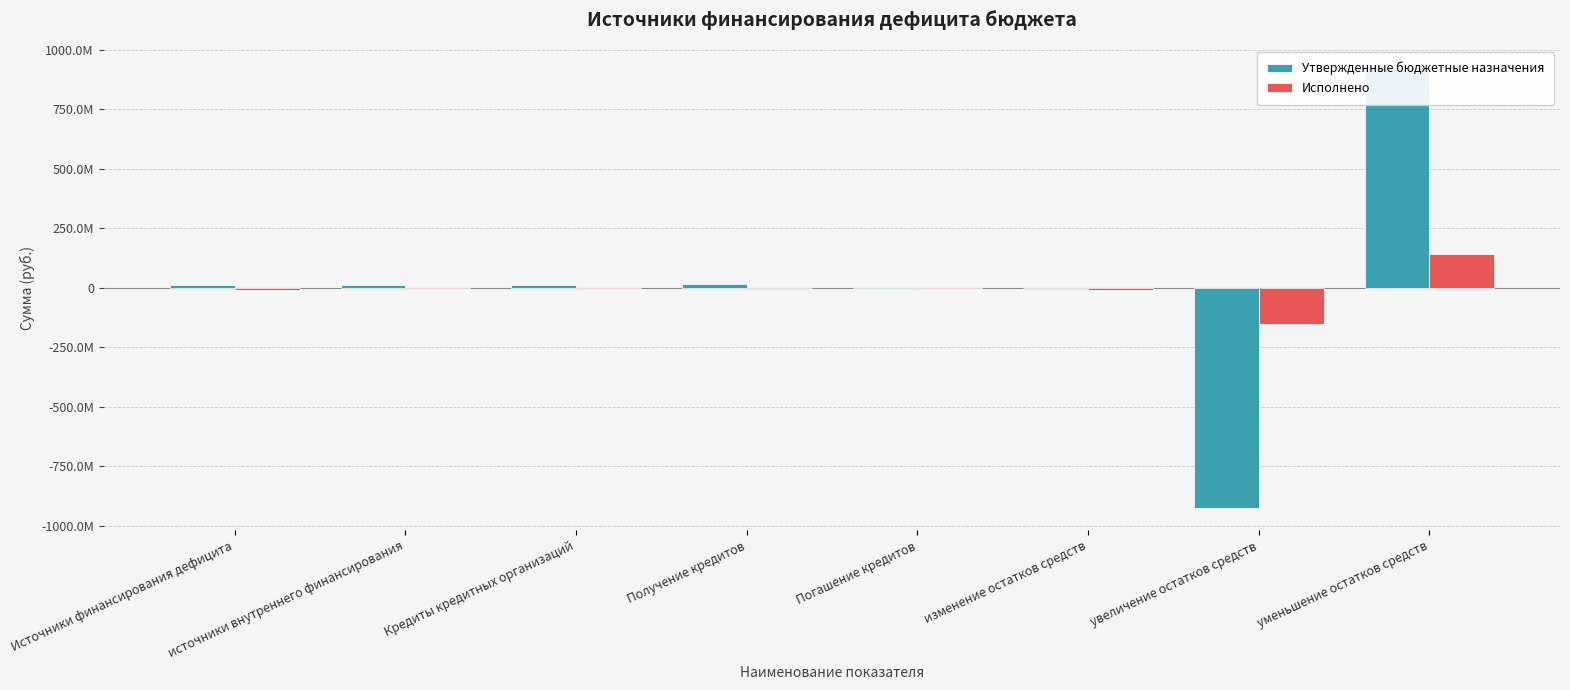

What is the spread (max minus min) of values at изменение остатков средств?

7614799.1